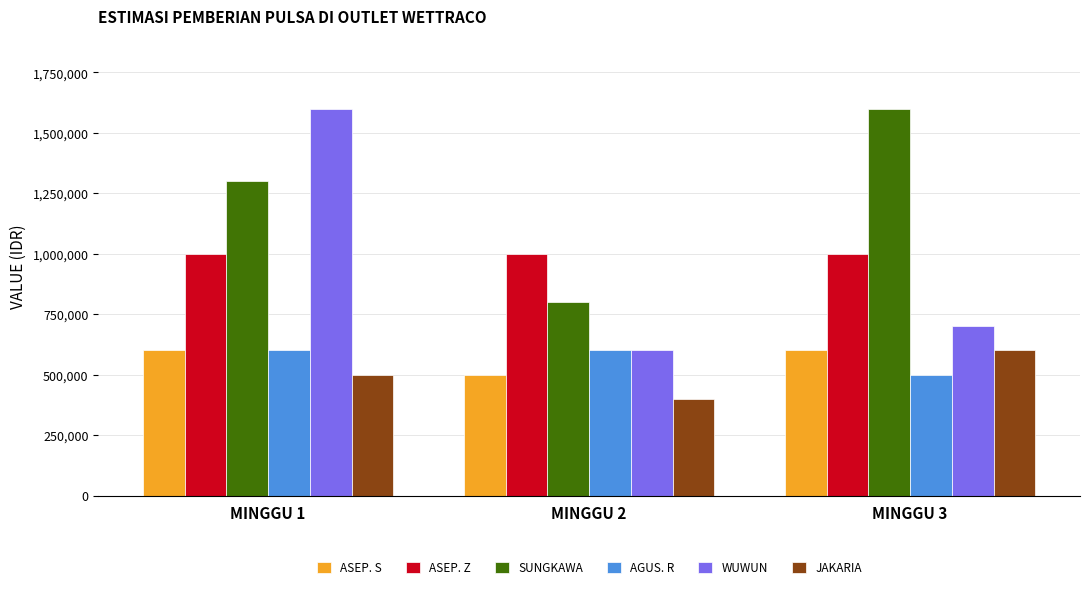

List the labels in order of WUWUN value, largest first.

MINGGU 1, MINGGU 3, MINGGU 2